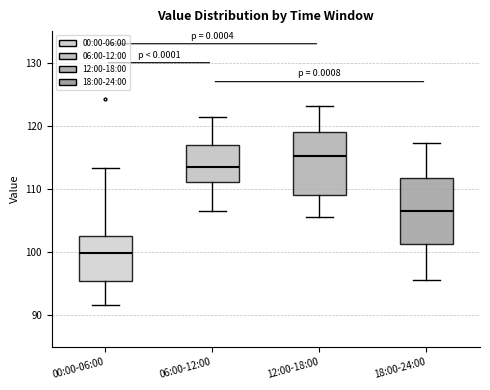

Where does the lower whisker of the box for 12:00-18:00 end on the y-axis? The values are not printed on the chart, so give them approximately, as read against the axis.

106